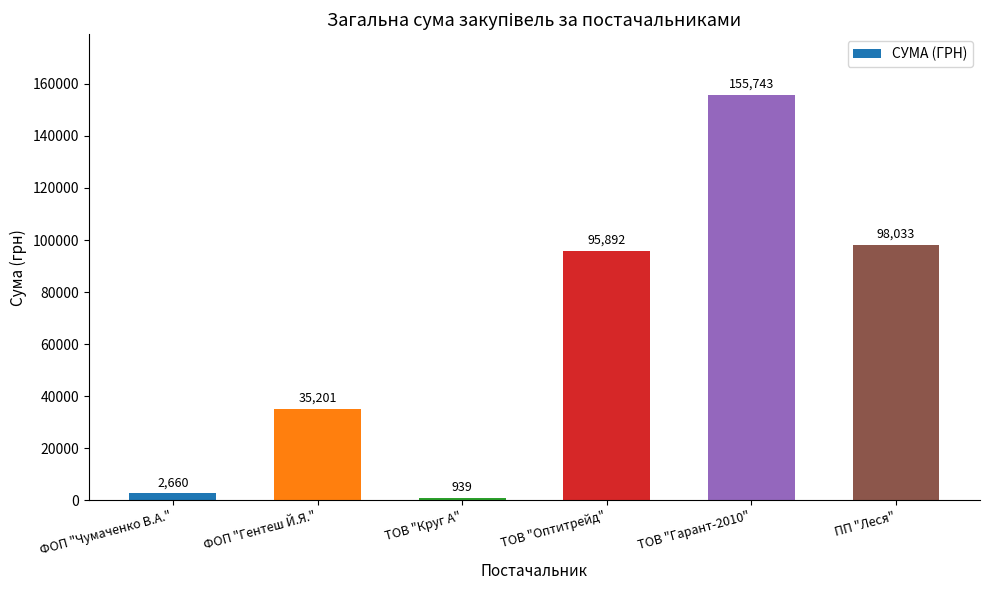

At which label does the data first exceed 95891?

ТОВ "Оптитрейд"